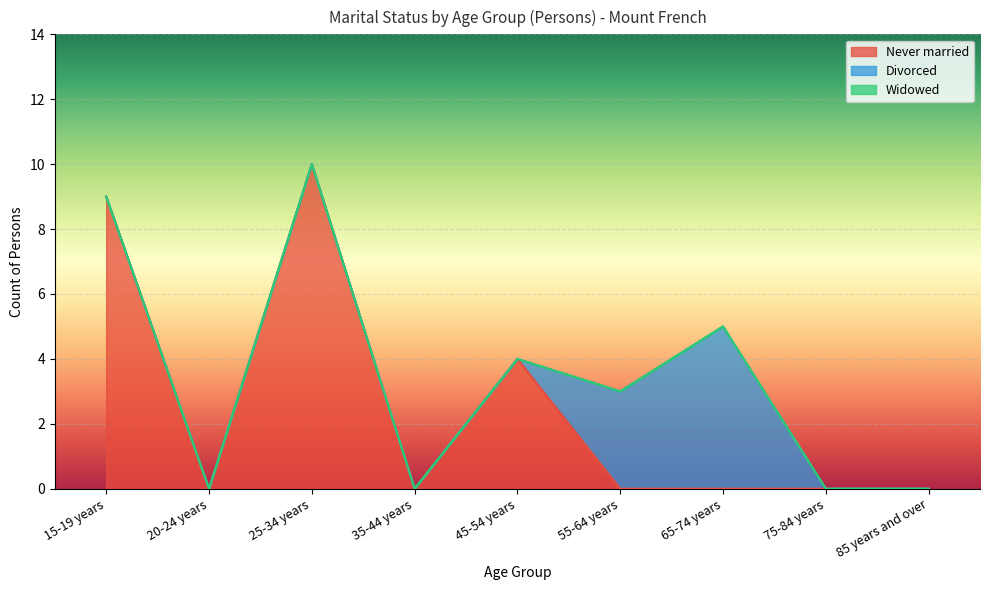

What is the label of the 5th point from the left?

45-54 years